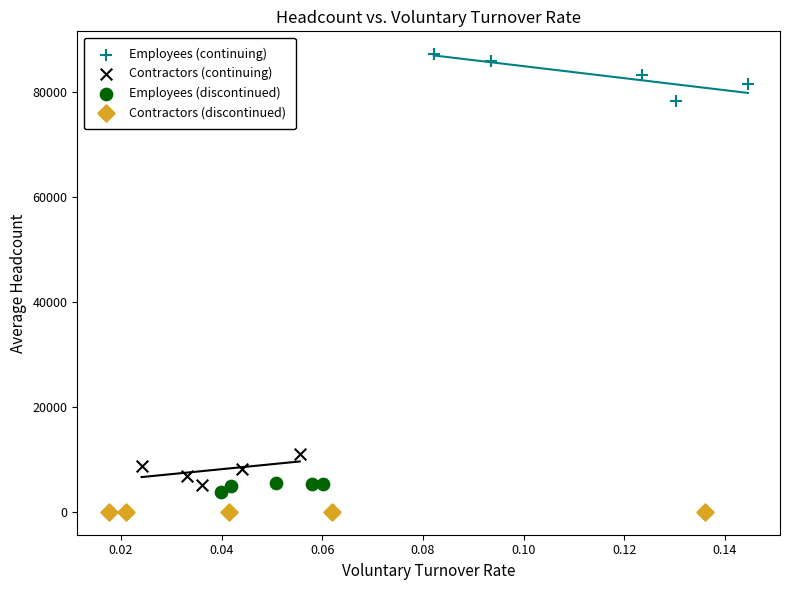

Which series reaches the maximum Y coordinate?

Employees (continuing)